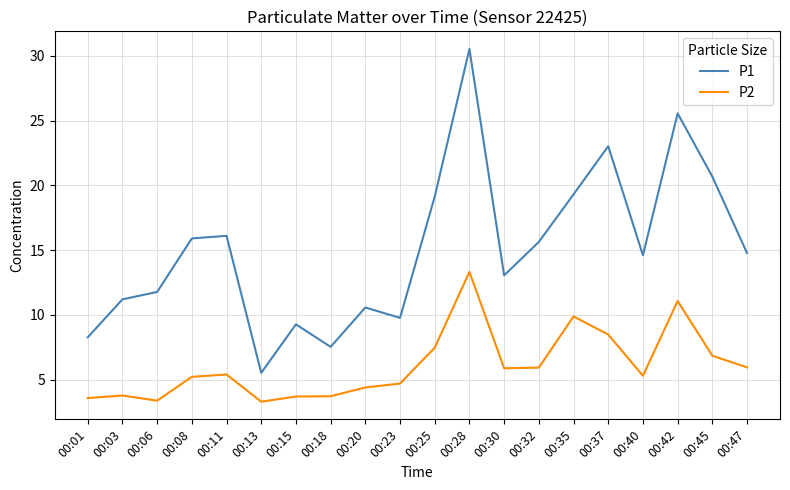

What is the highest value of the P2 series?

13.3